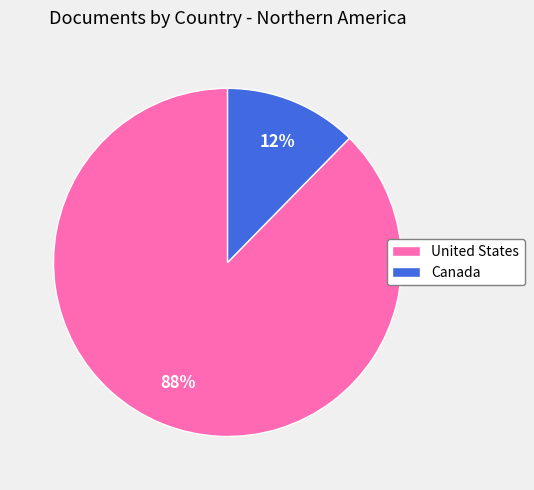

To the nearest percent, what percentage of the pie is Canada?

12%